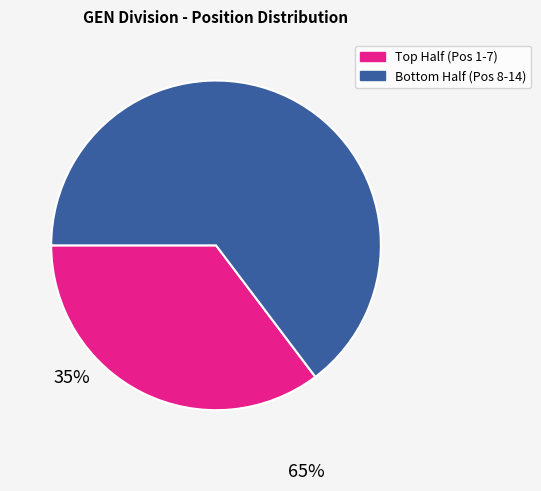

Rank the categories by value from highest to lowest.

Bottom Half (Pos 8-14), Top Half (Pos 1-7)